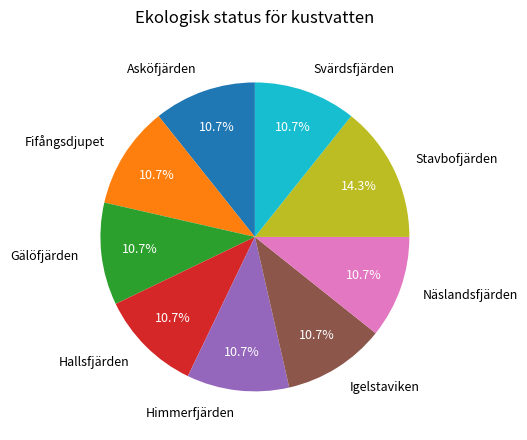

Count the number of slices in the pie.

9